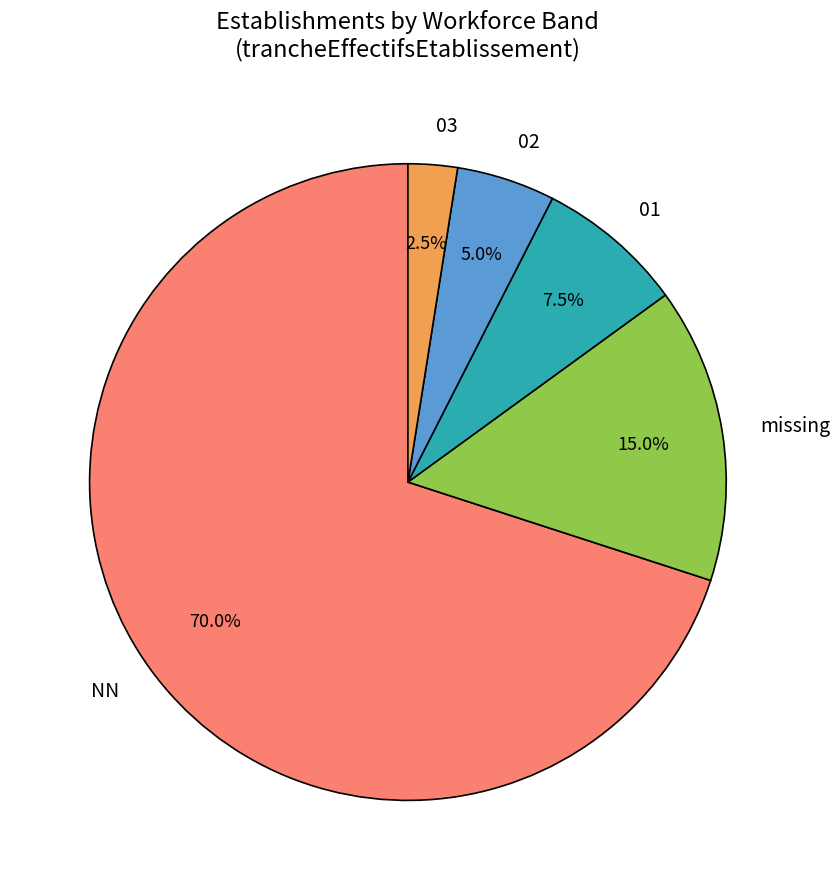

Rank the categories by value from lowest to highest.

03, 02, 01, missing, NN